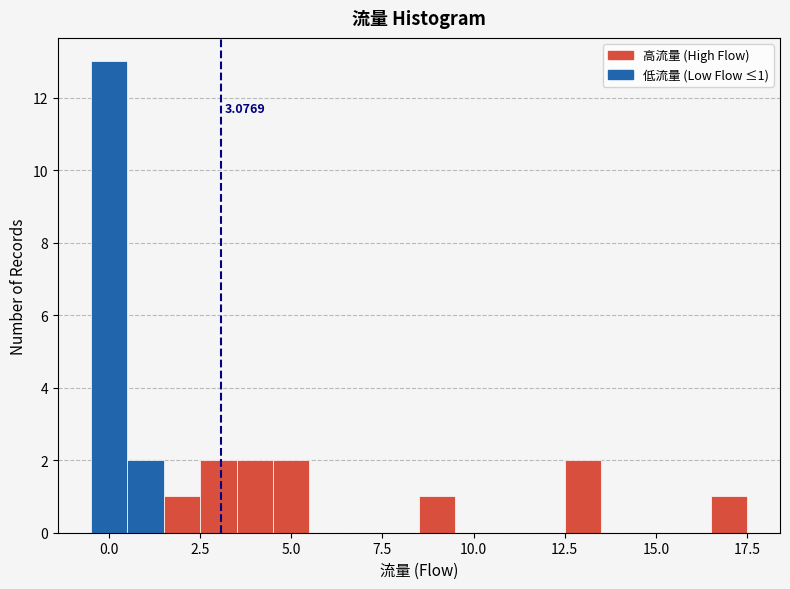

Around what value on the x-axis is the tallest bar? Give the approximate position of its centre, as read against the axis.

0.0